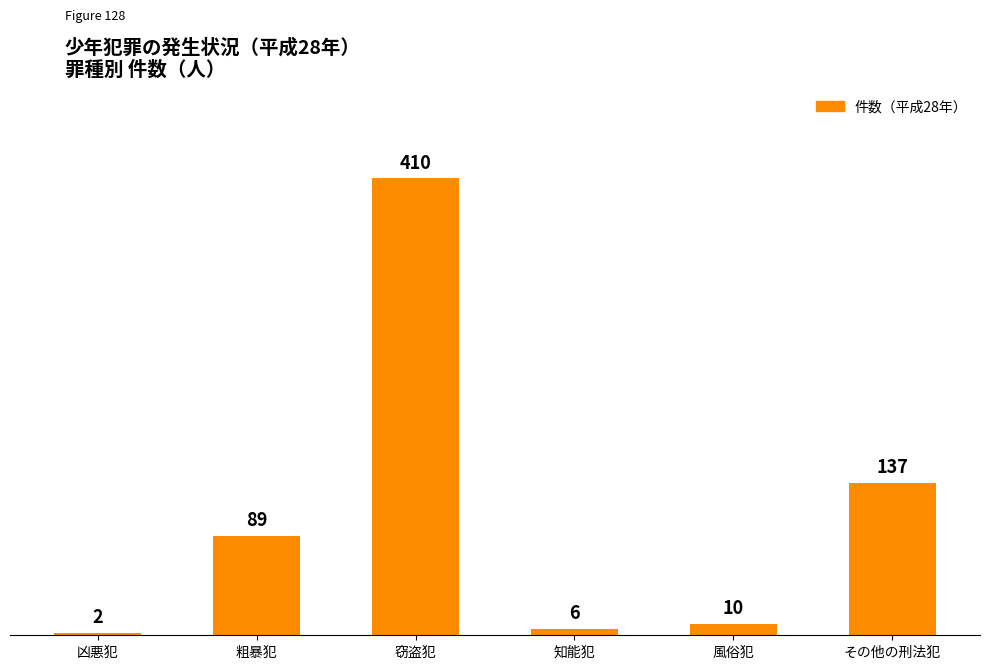

What is the difference between the maximum and minimum values?

408